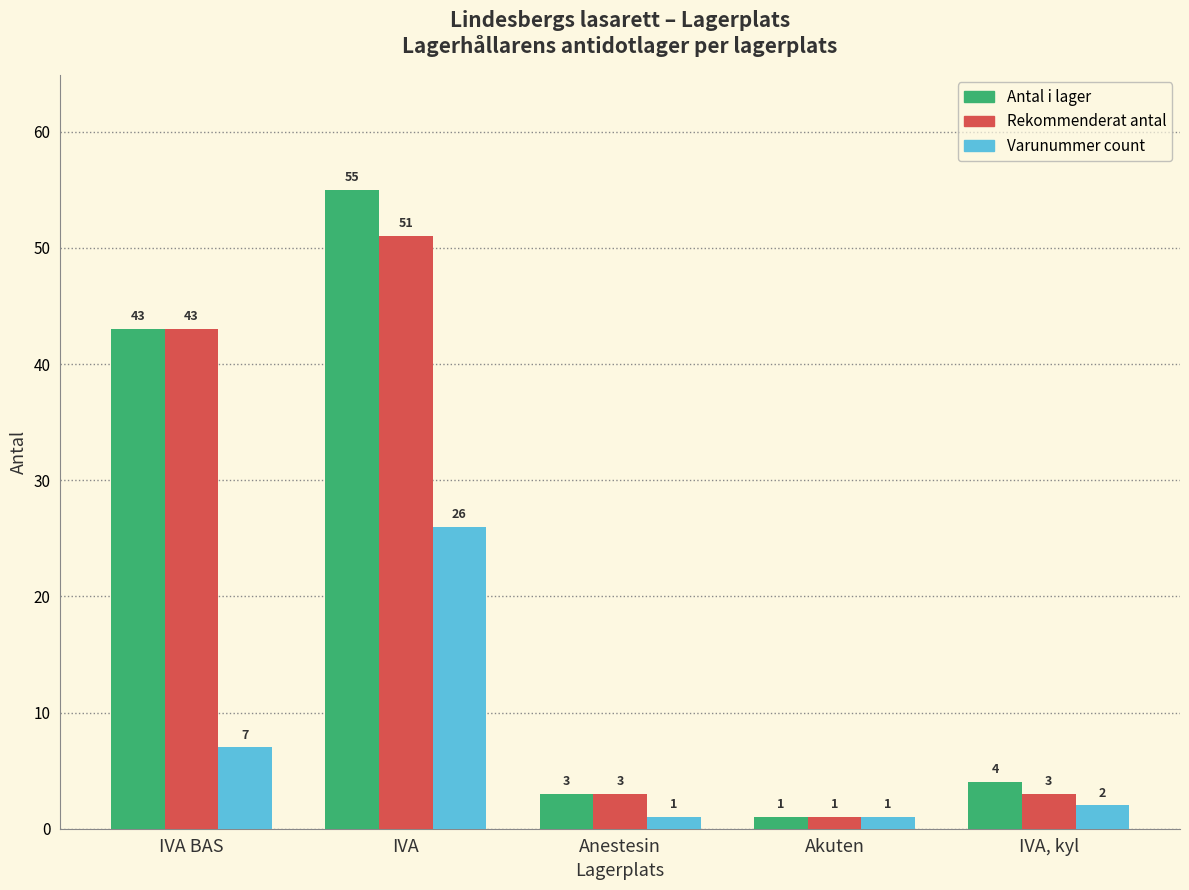

What is the average value of the Antal i lager series?

21